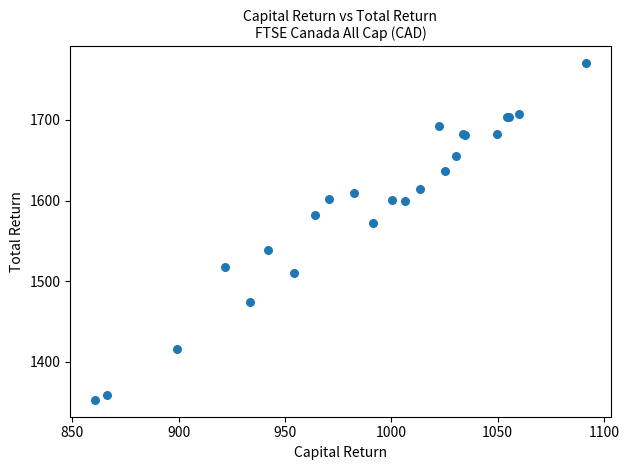

What Y value in the scatter plot is closest to 1561?

1572.3